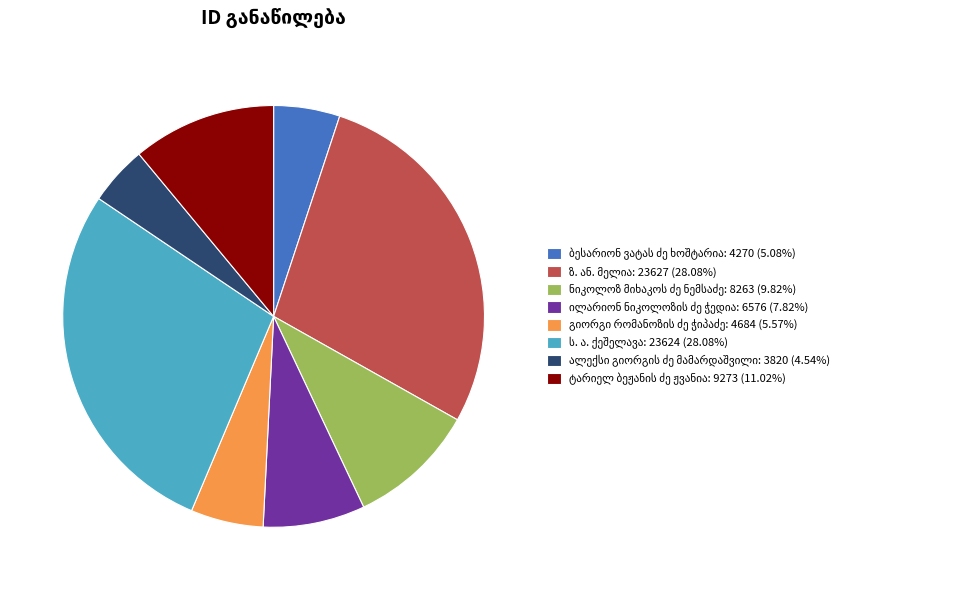

Does any single category account for the majority?

No